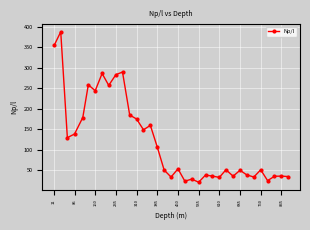

How many lines are shown in the chart?

1